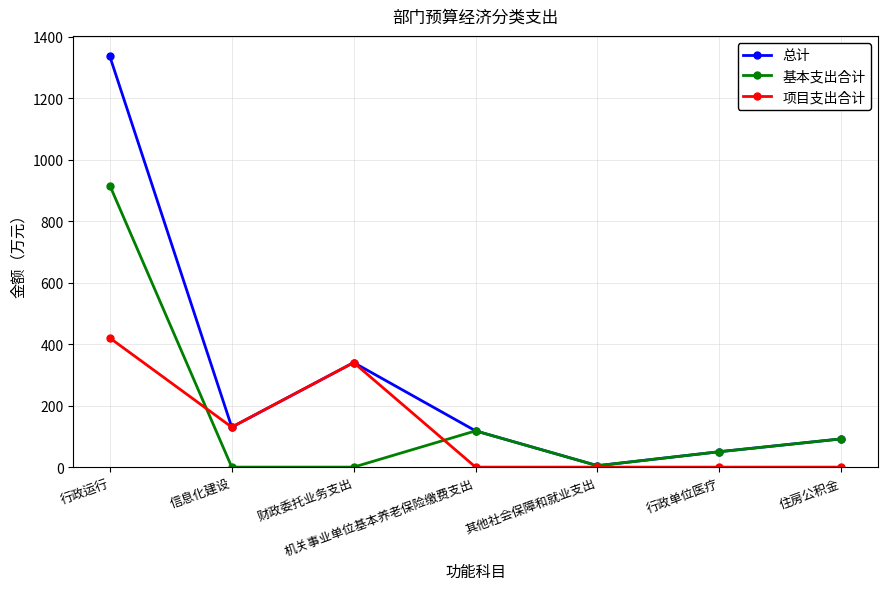

Which series has the widest spread of values?

总计